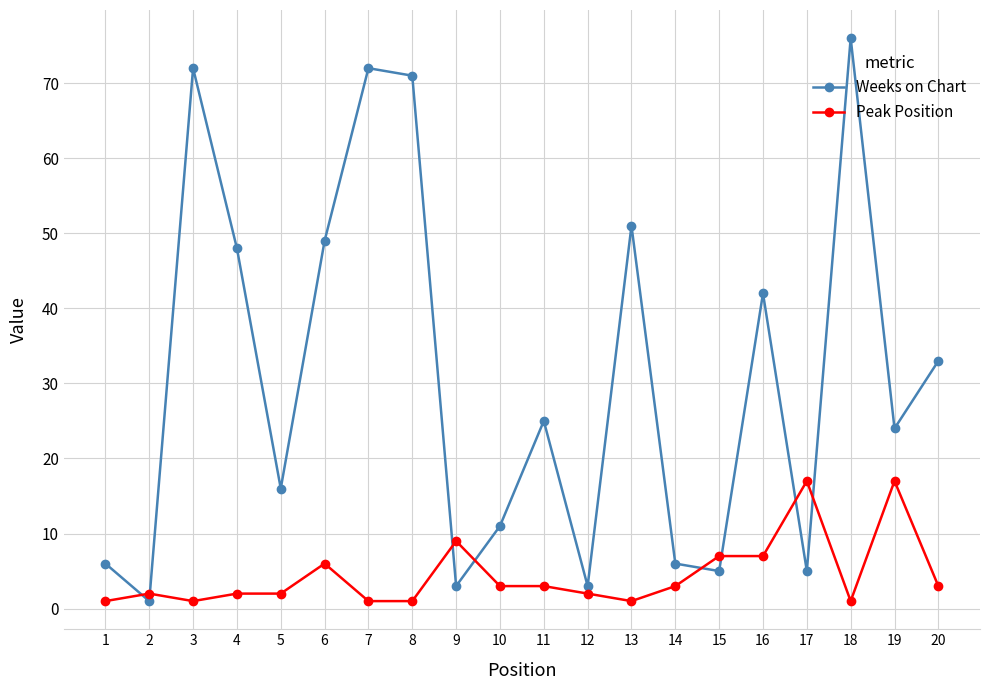

At how many categories does at least one series exceed 58?

4